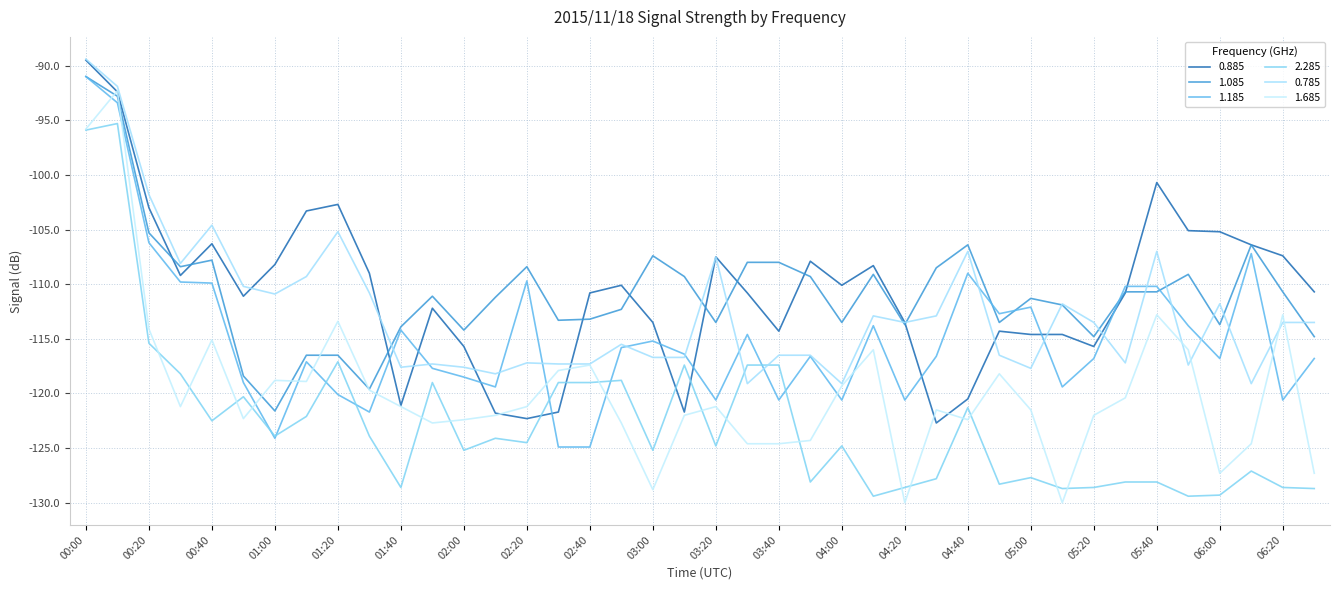

What is the label of the 25th point from the right?

02:30